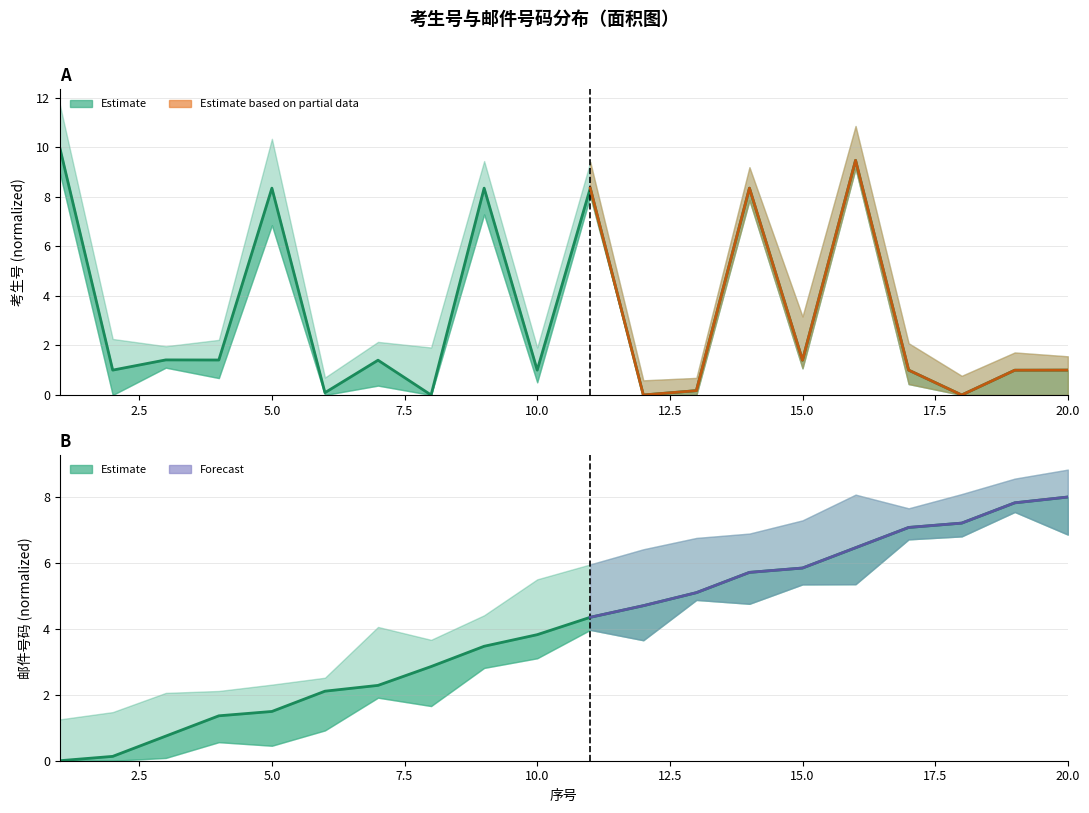

At how many categories does at least one series exceed 5?

12